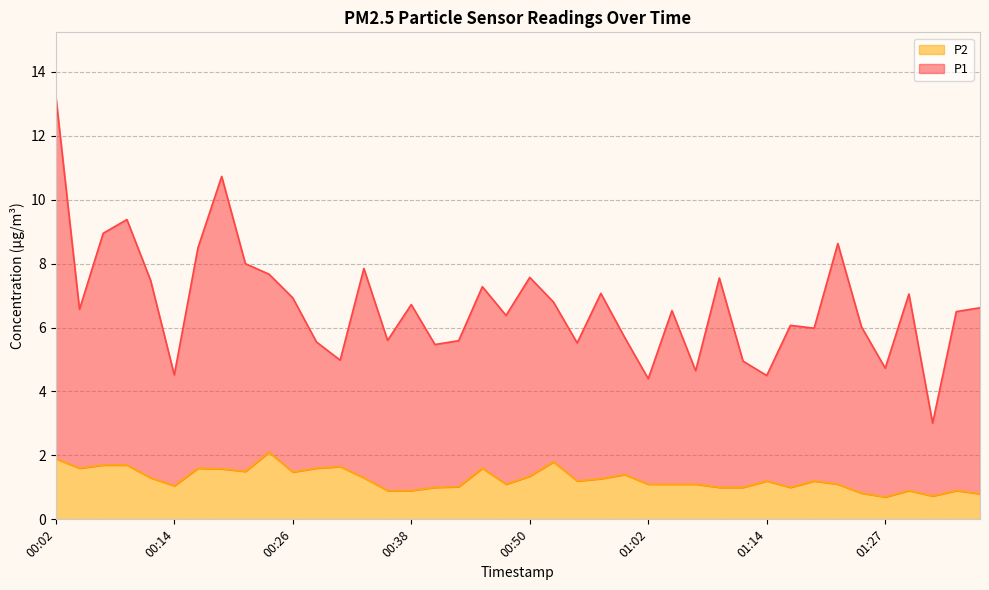

What is the average value of the P1 series?

6.7